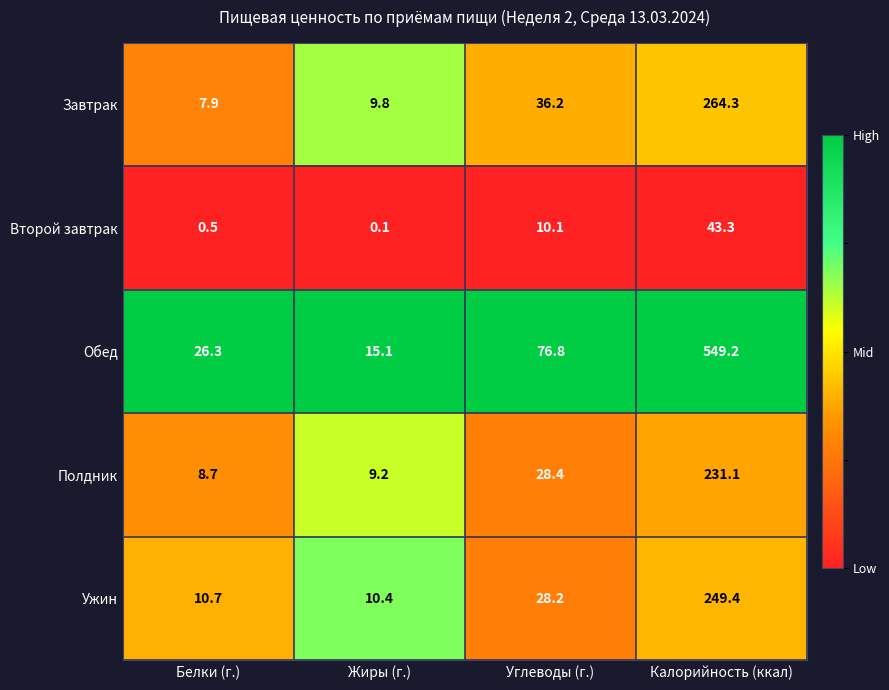

At which label does Ужин first exceed 28?

Углеводы (г.)